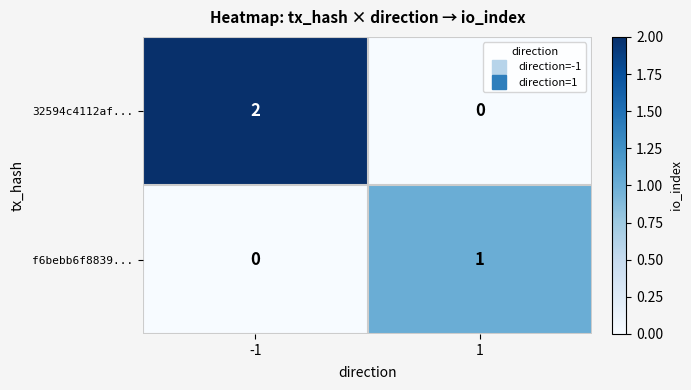

Which series has the widest spread of values?

32594c4112af...